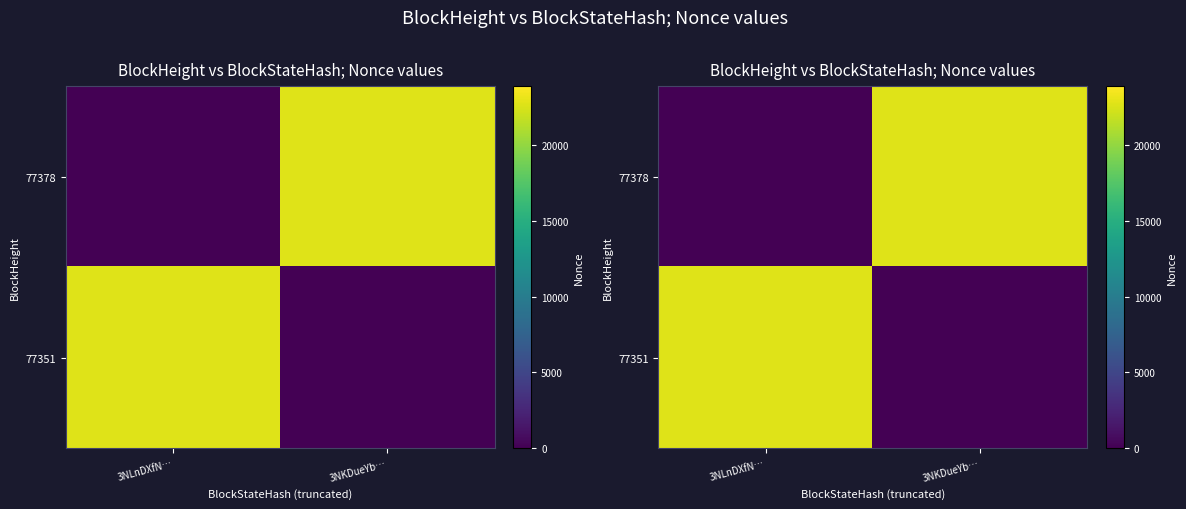

Rank the categories by 77351 value from highest to lowest.

3NLnDXfN…, 3NKDueYb…